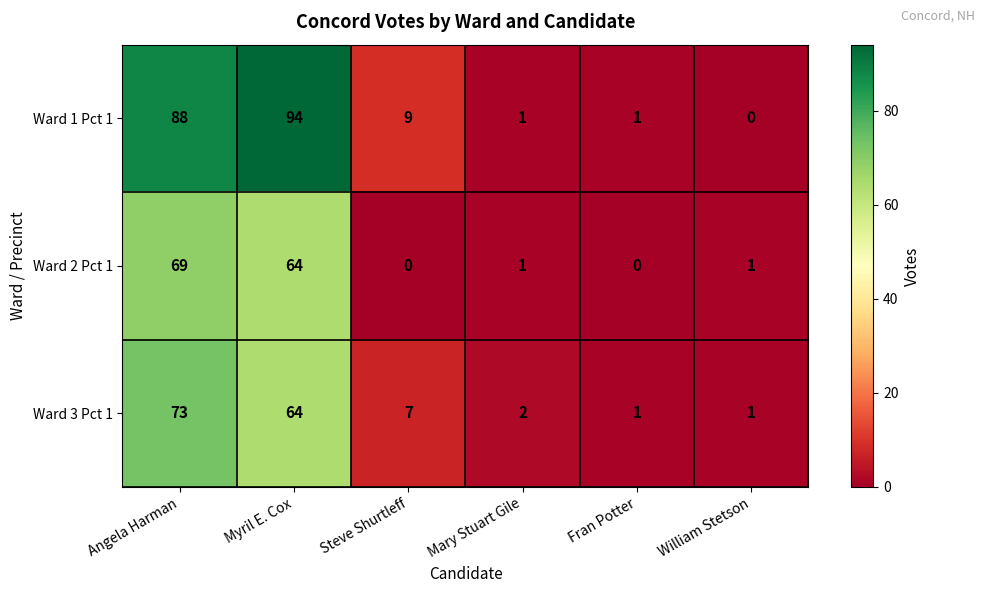

Reading left to right, extract all data points from this chart.

Ward 1 Pct 1: 88	94	9	1	1	0
Ward 2 Pct 1: 69	64	0	1	0	1
Ward 3 Pct 1: 73	64	7	2	1	1